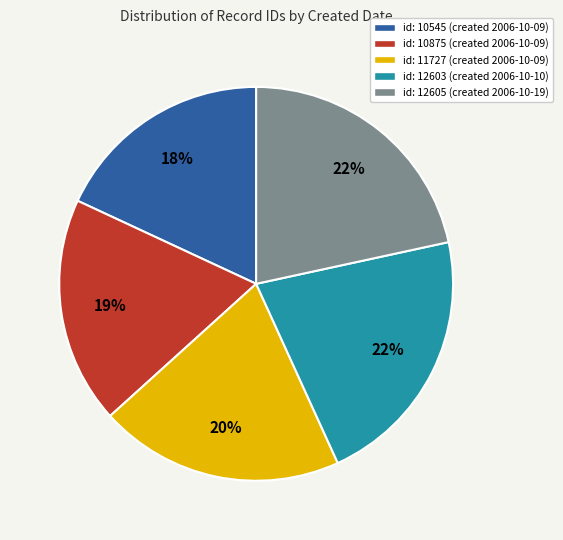

To the nearest percent, what is the difference between the largest and smallest slice percentages?

4%